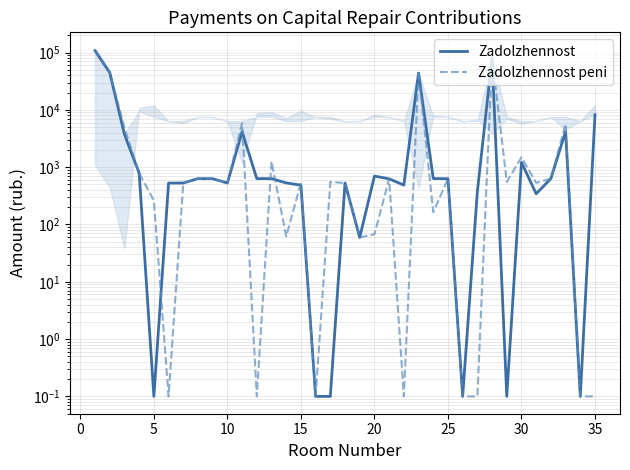

What is the average value of the Zadolzhennost peni series?

9029.4